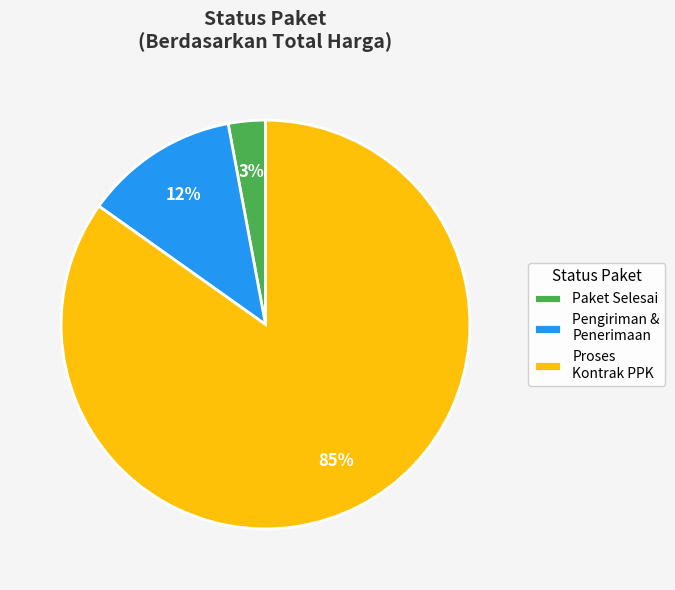

To the nearest percent, what is the average slice percentage?

33%